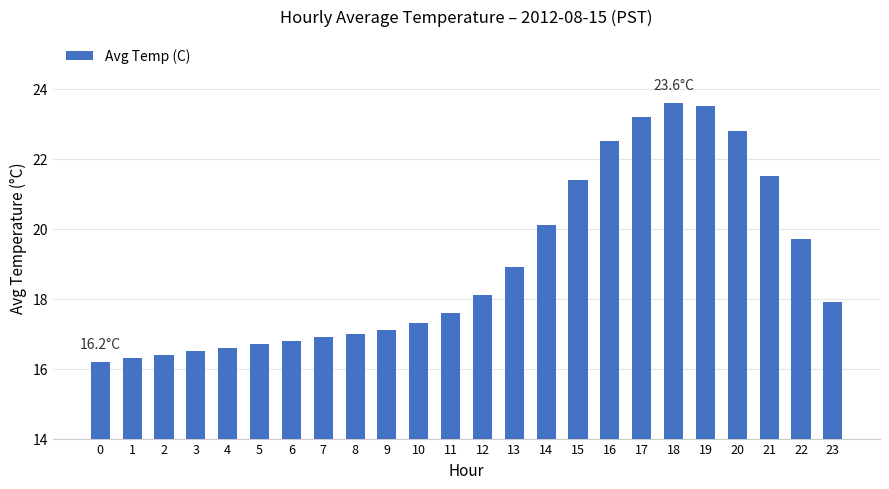

Count the number of categories in the chart.

24